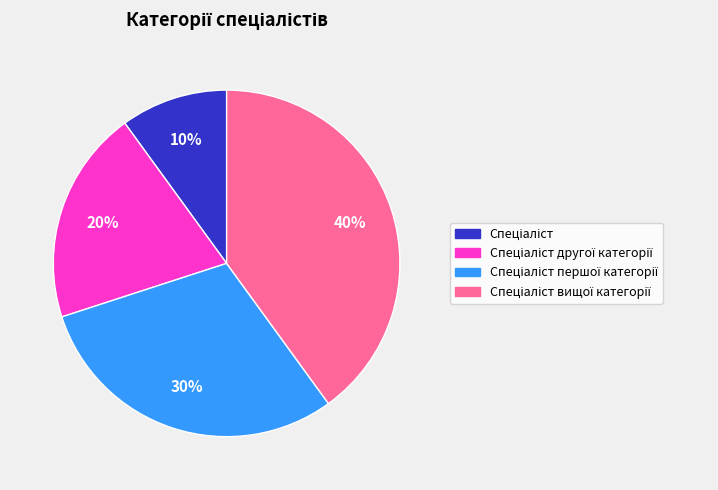

To the nearest percent, what is the average slice percentage?

25%